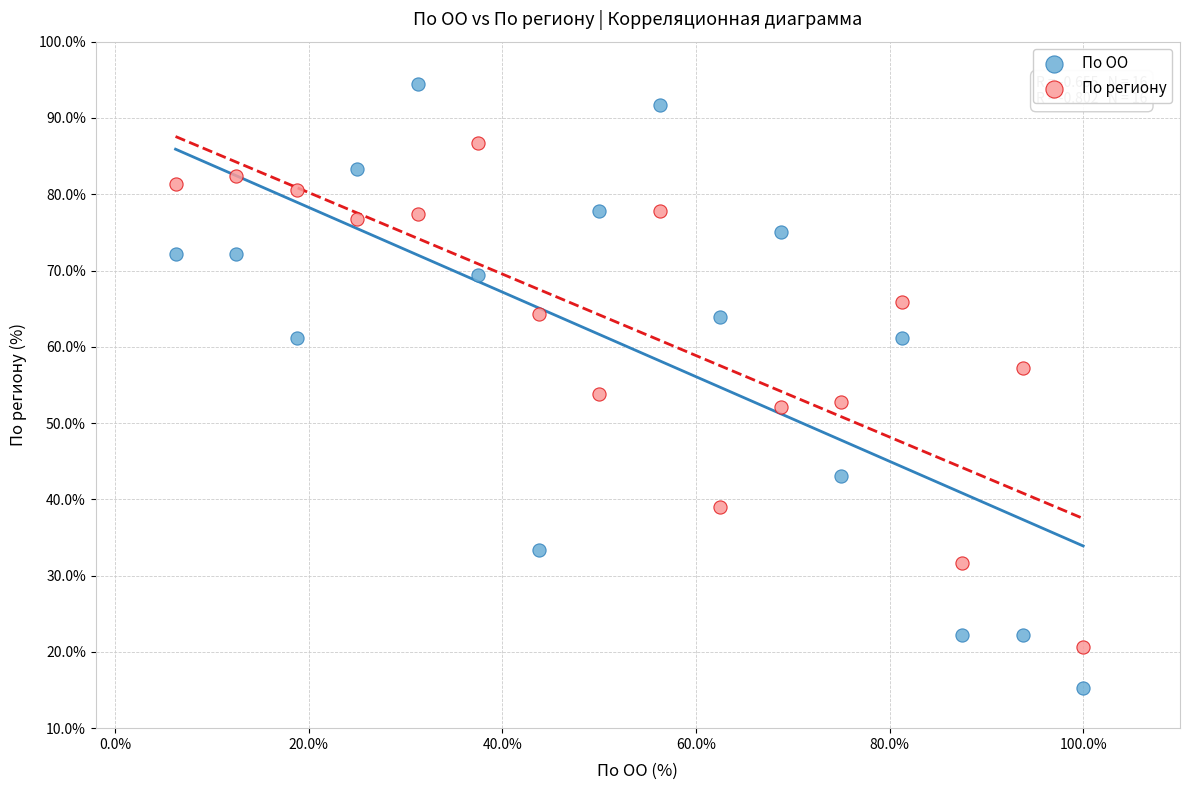

What are all the series names shown in the legend?

По ОО, По региону